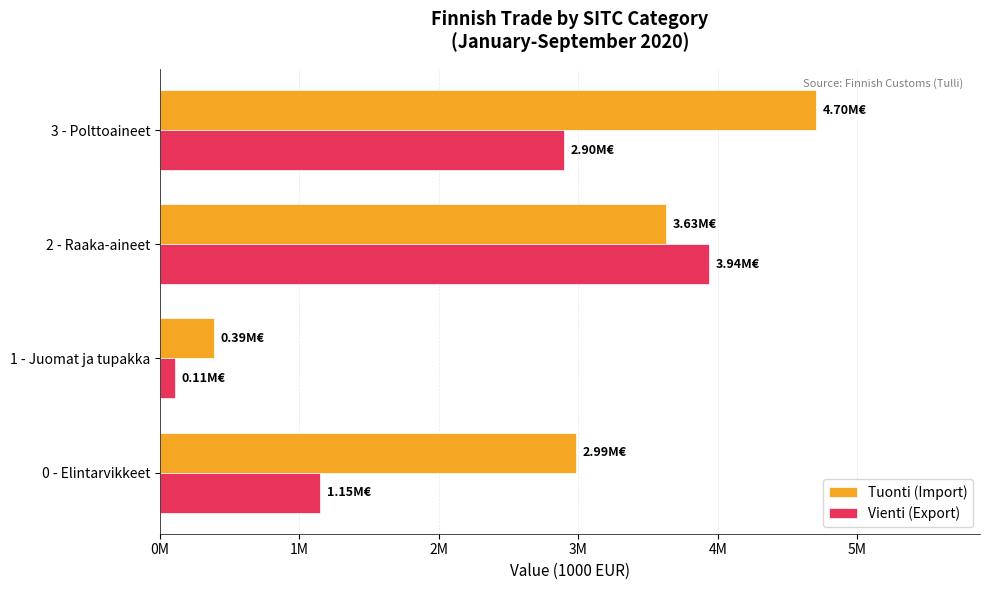

List the labels in order of Vienti (Export) value, smallest first.

1 - Juomat ja tupakka, 0 - Elintarvikkeet, 3 - Polttoaineet, 2 - Raaka-aineet